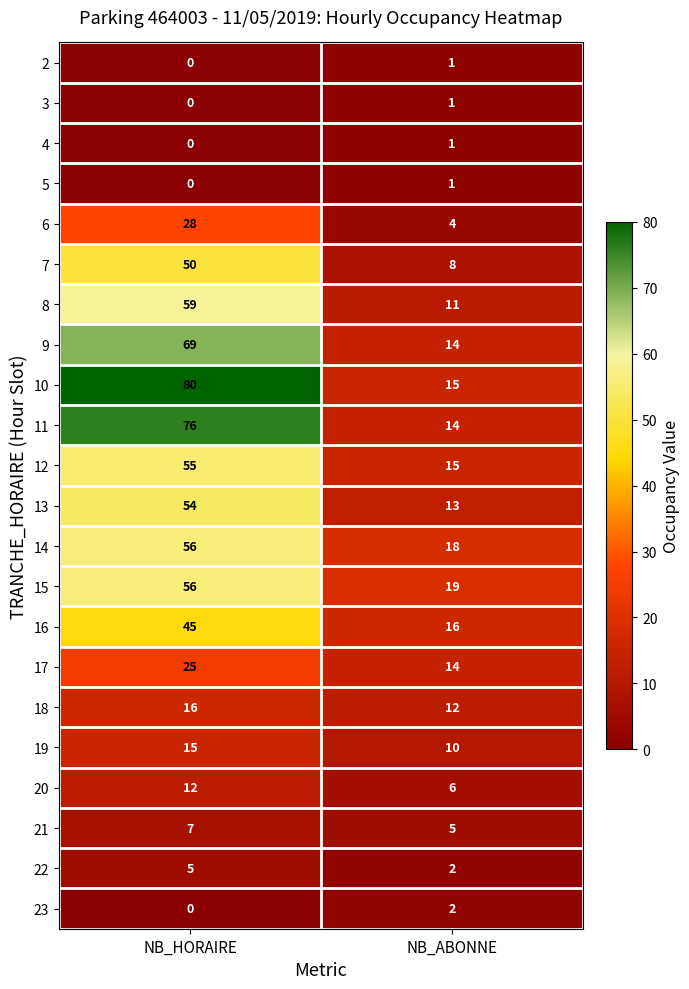

Which series has the largest total across all categories?

10